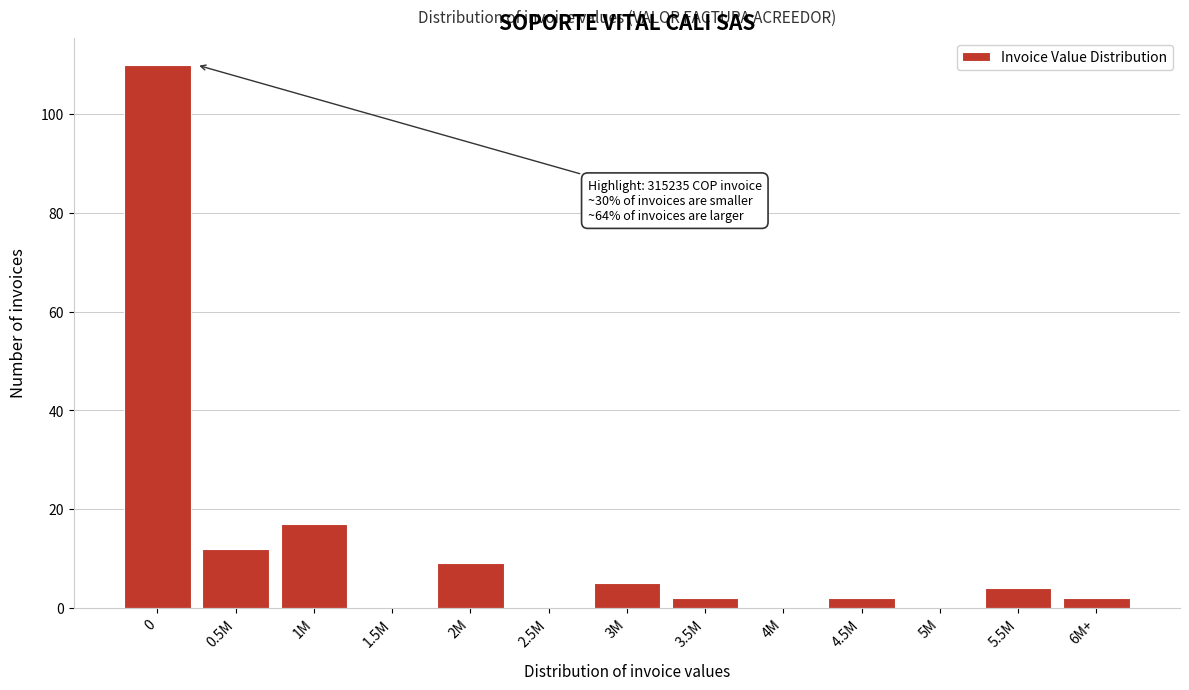

Reading left to right, what are all the values shown in this chart?

0=110	0.5M=12	1M=17	1.5M=0	2M=9	2.5M=0	3M=5	3.5M=2	4M=0	4.5M=2	5M=0	5.5M=4	6M+=2